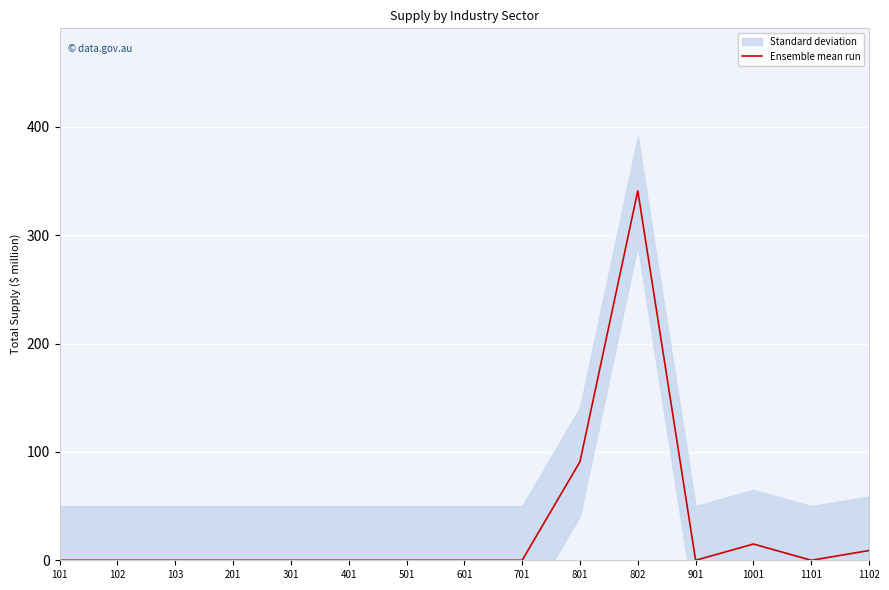

Reading right to left, what are all the values shown in this chart?

1102=9	1101=0	1001=15	901=0	802=341	801=91	701=0	601=0	501=0	401=0	301=0	201=0	103=0	102=0	101=0